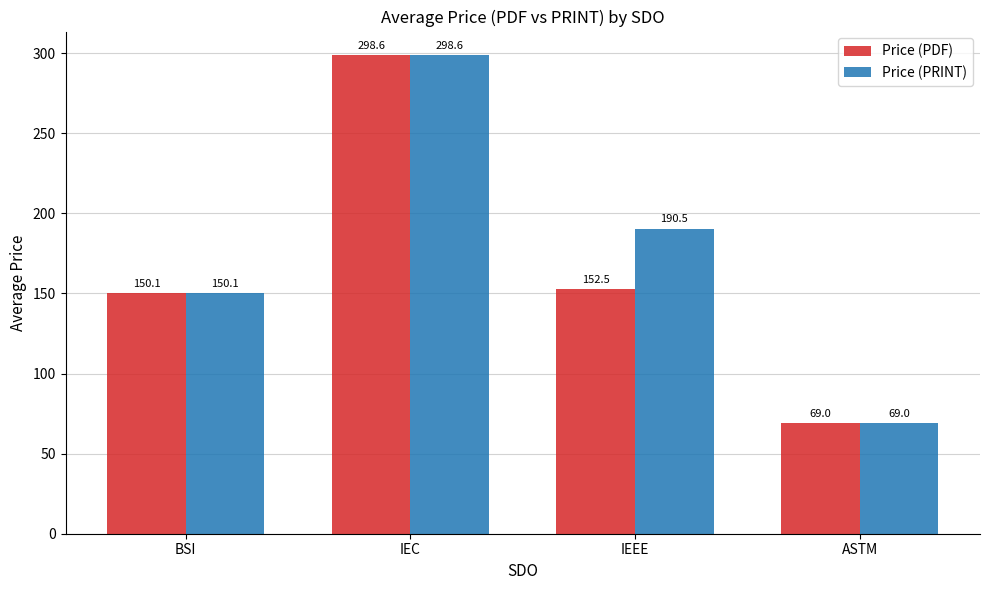

What is the label of the 4th bar from the right?

BSI